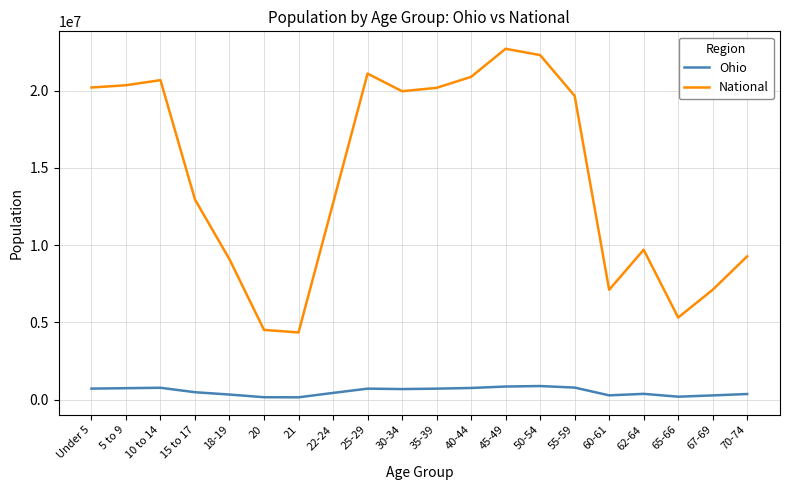

The value of Ohio at 10 to 14 is 774699. True or false?

True